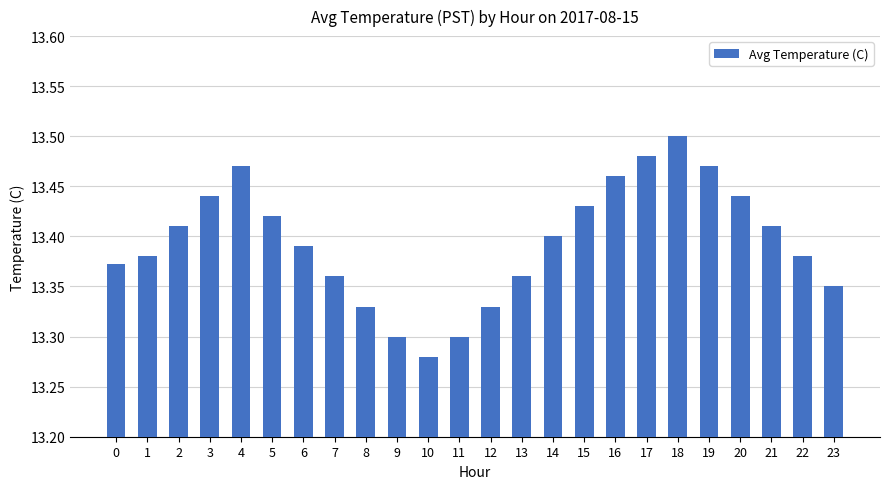

The chart shows a value of 8.3 at 8. True or false?

False